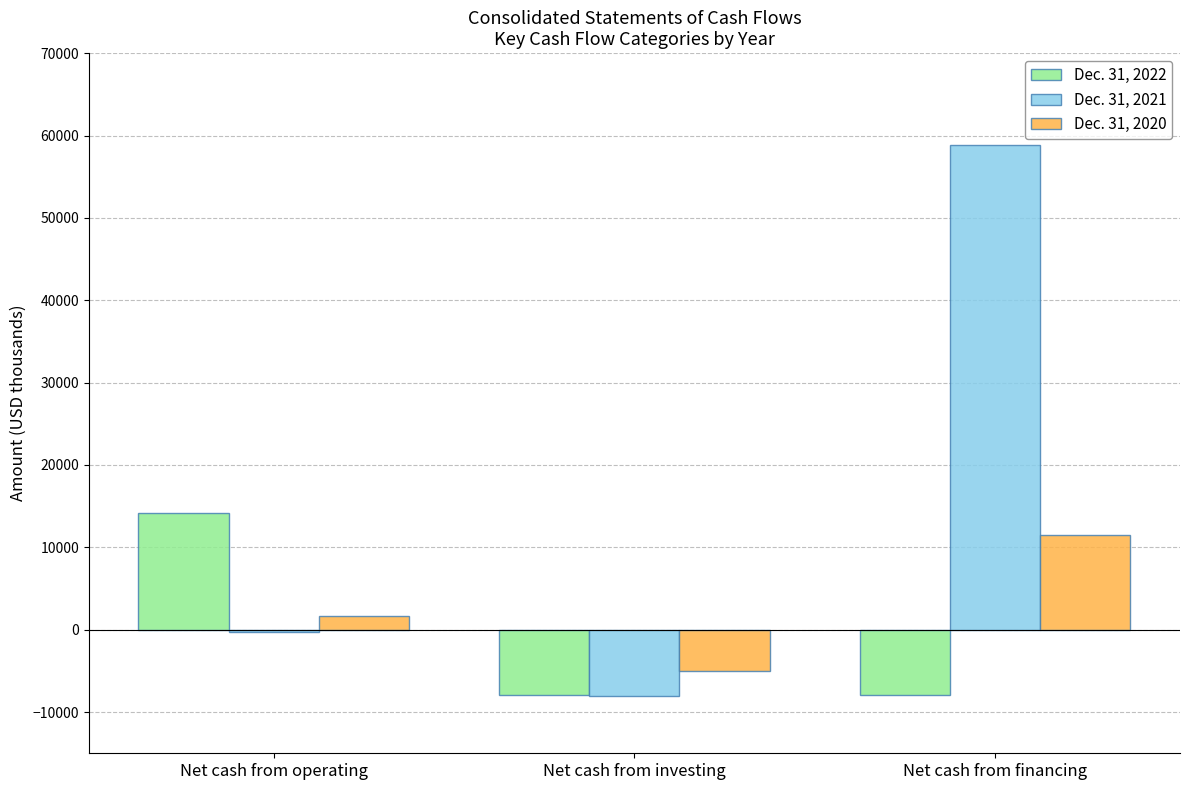

Are the bars grouped side by side (vs. stacked)?

Yes